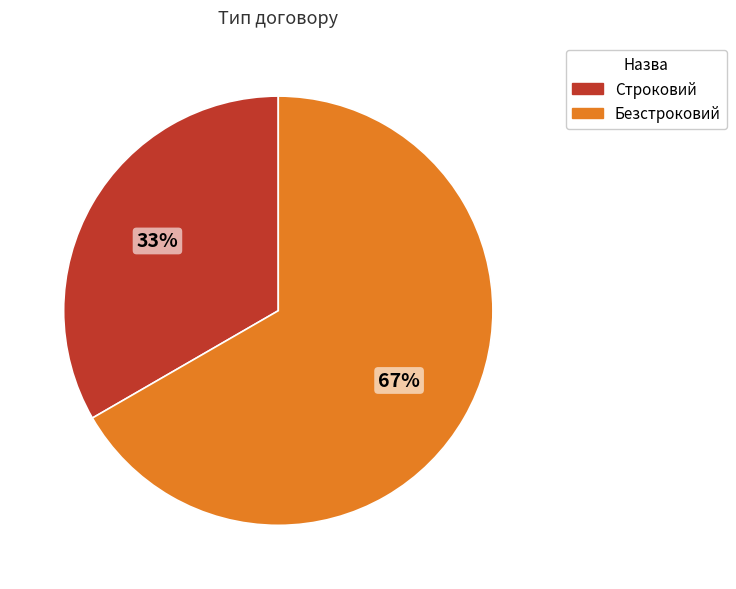

How many slices are in this pie chart?

2